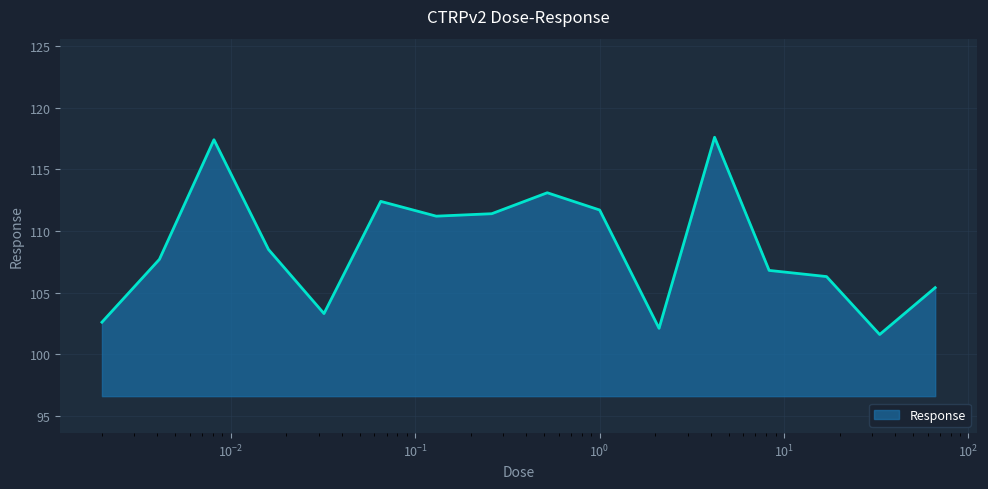

What is the minimum value shown in the chart?

101.6